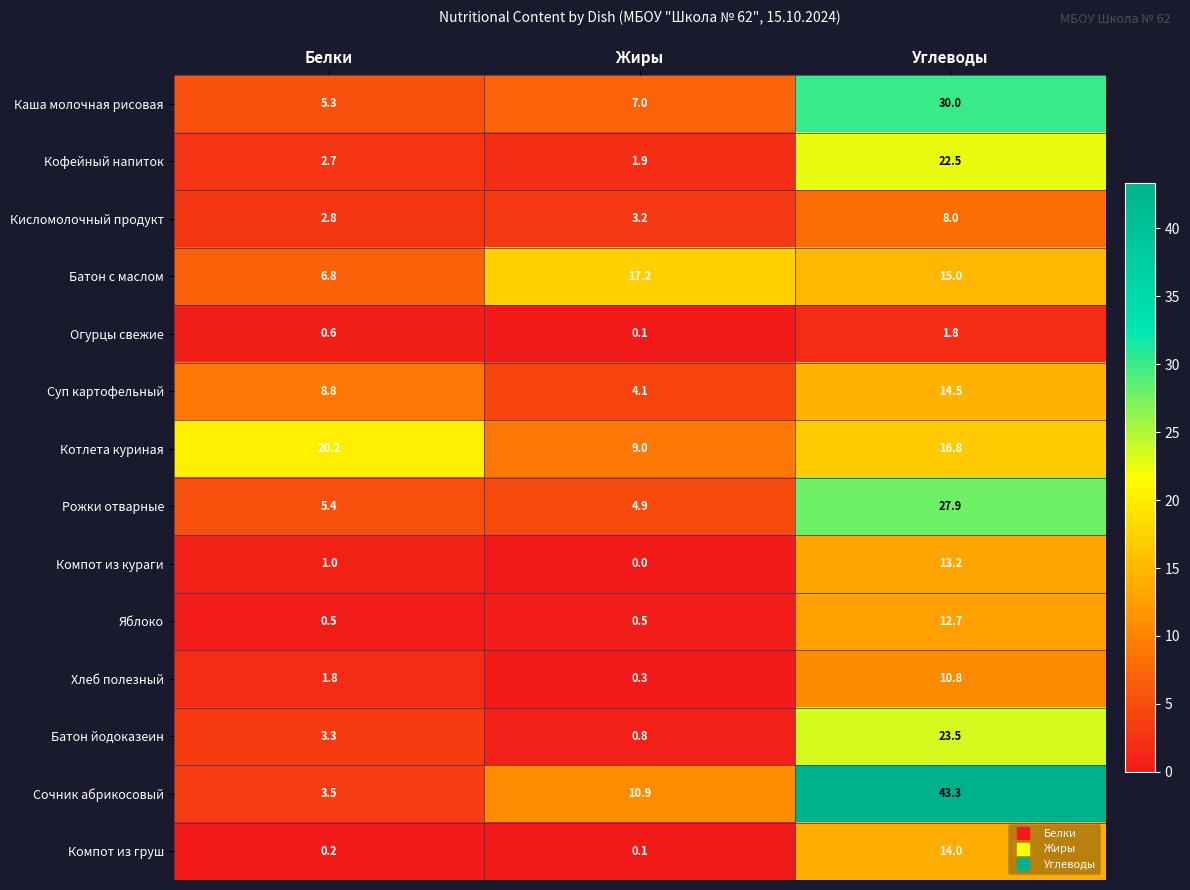

Is it true that Кофейный напиток equals 1.9 at Жиры?

True